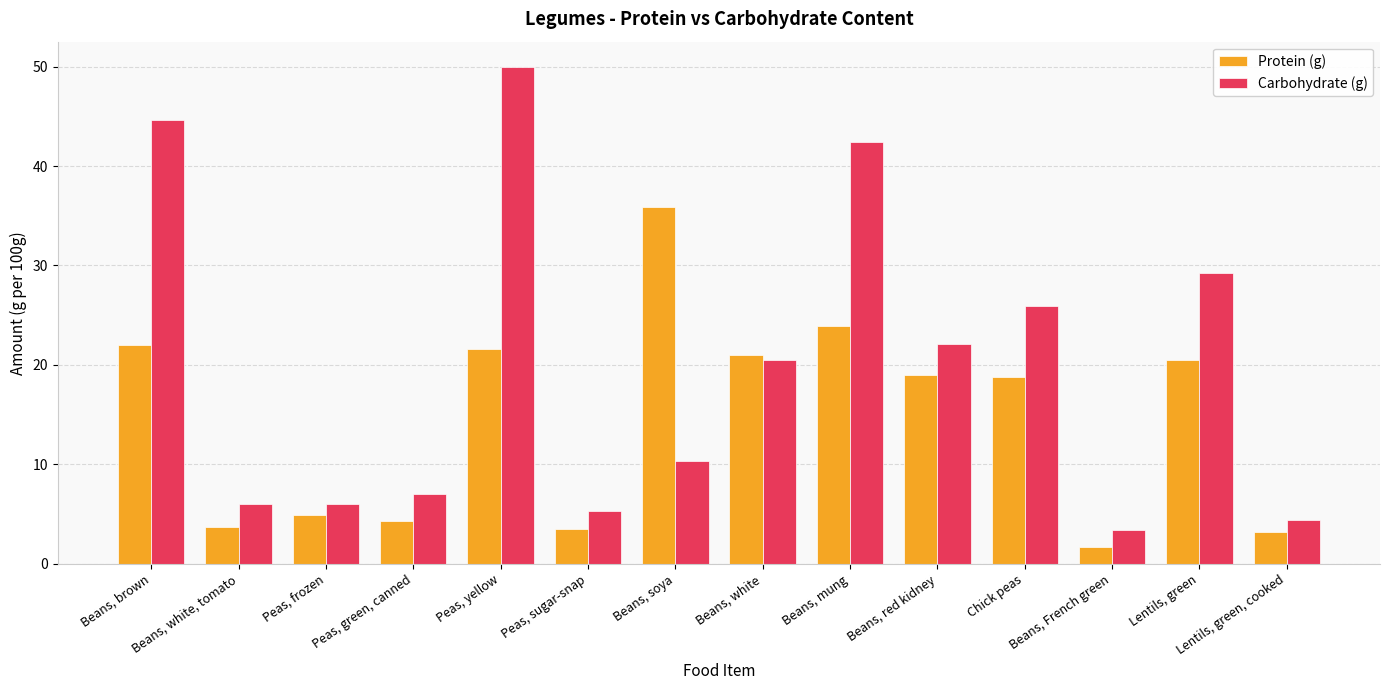

How many bars are there in each group?

2